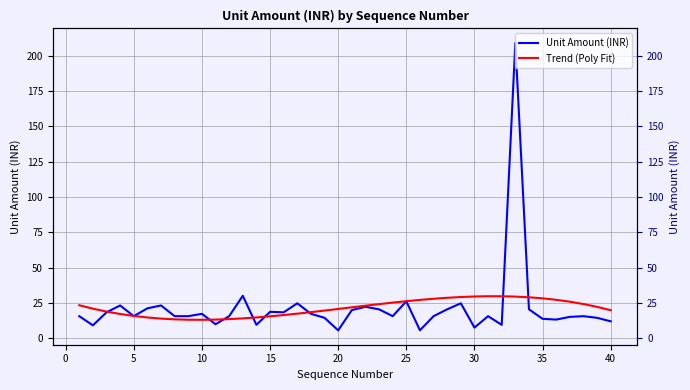

Rank the series by their average value, from lowest to highest.

Trend (Poly Fit), Unit Amount (INR)